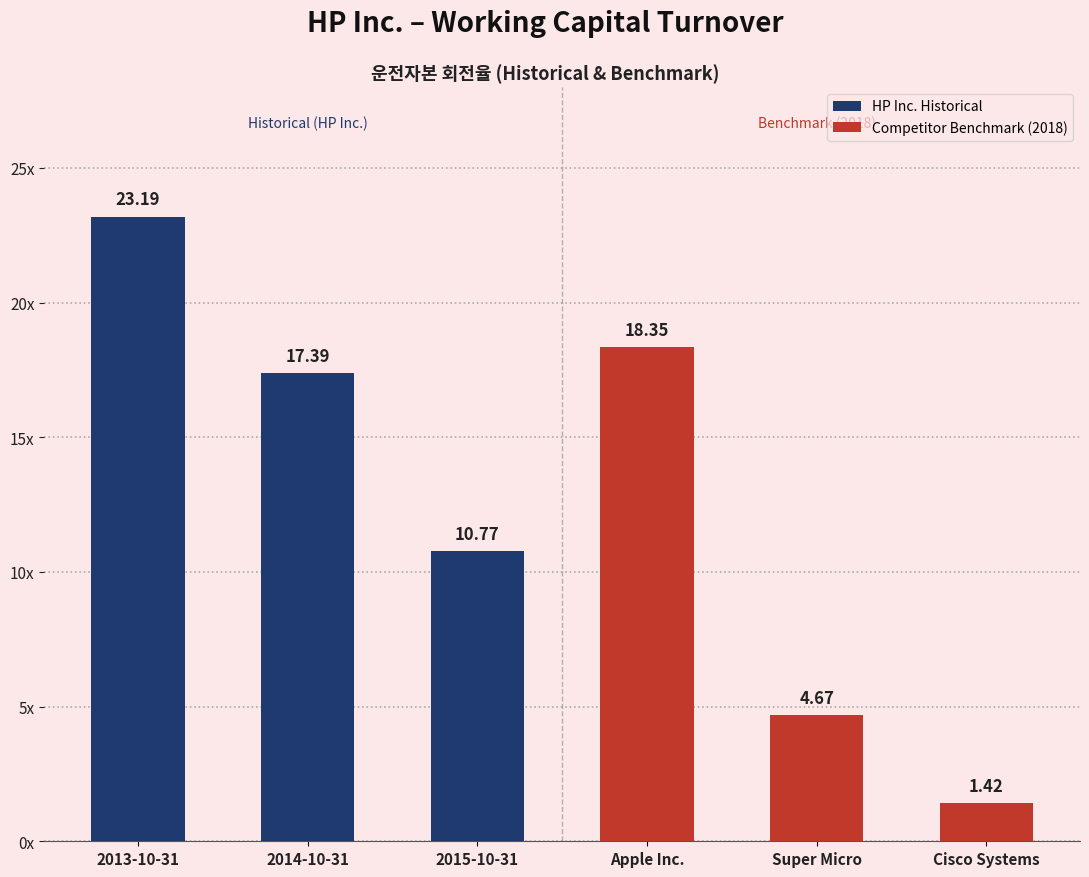

What is the label of the 6th bar from the right?

2013-10-31